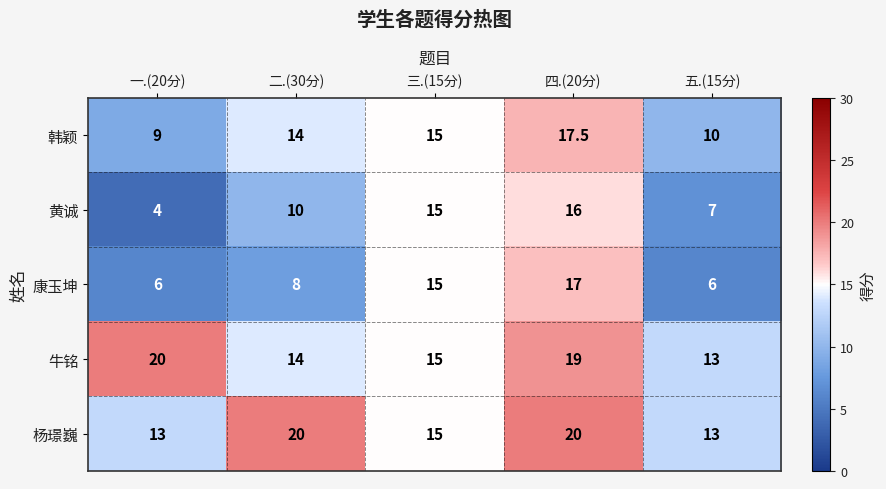

At 一.(20分), list the series in order from largest to smallest.

牛铭, 杨璟巍, 韩颖, 康玉坤, 黄诚